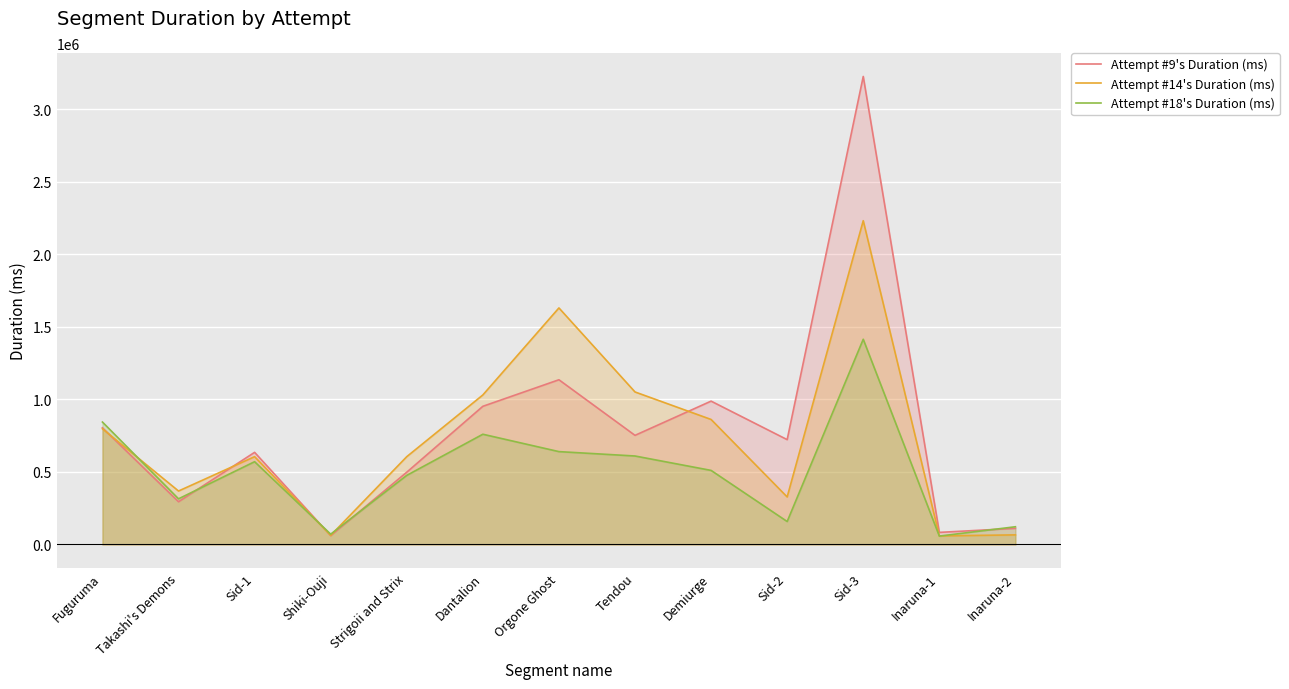

In Attempt #18's Duration (ms), how many points are lower than both neighbors (excluding endpoints)?

4